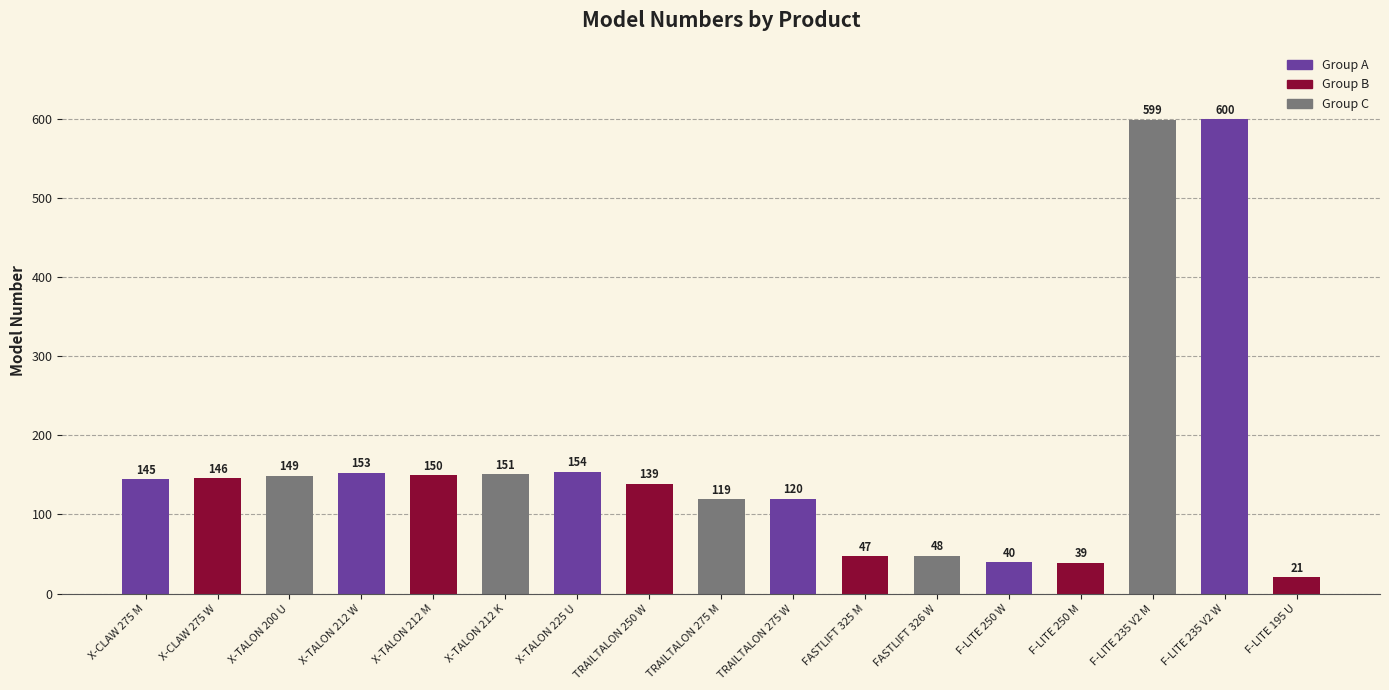

What is the difference between the maximum and minimum values?

579